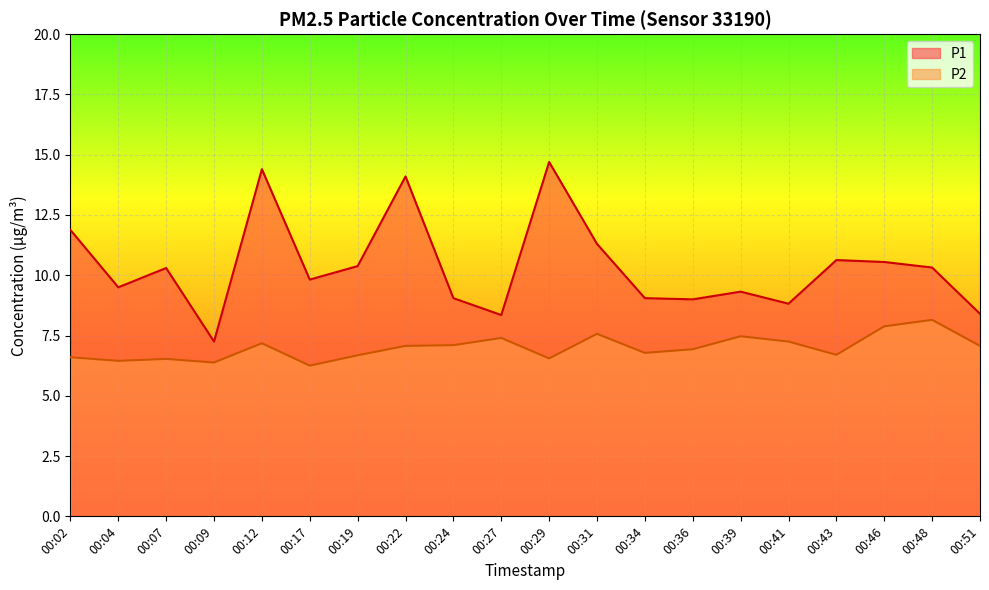

What is the maximum value for P1?

14.7